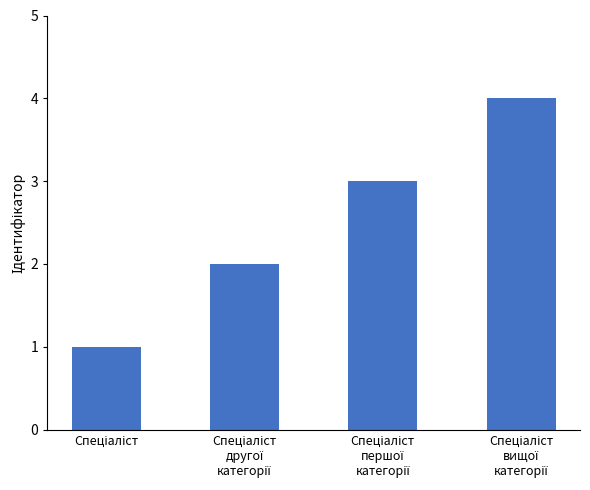

What is the greatest value displayed?

4